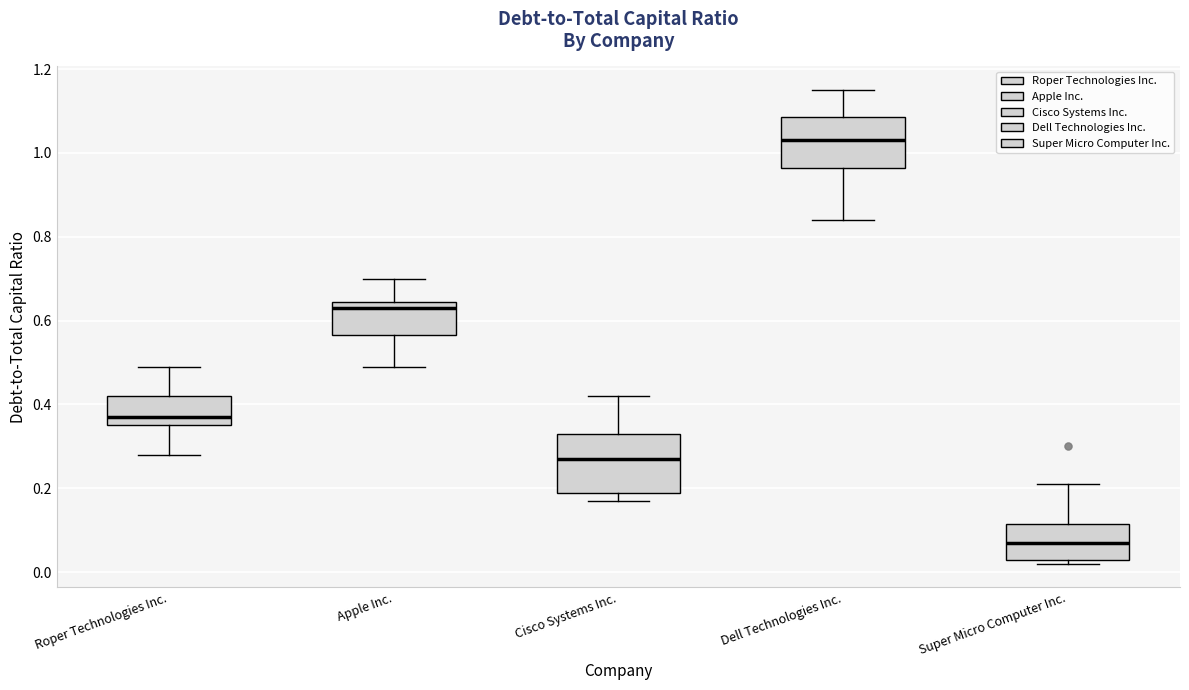

Reading left to right, read every box against the y-axis: the position of its median line, the range the box covers, and the ends of its whiskers. The values are not printed on the chart, so give them approximately, as read against the axis.

Roper Technologies Inc.: median 0.38, box 0.36 to 0.42, whiskers 0.28 to 0.50
Apple Inc.: median 0.64 (just below the box's upper edge), box 0.56 to 0.64, whiskers 0.50 to 0.70
Cisco Systems Inc.: median 0.28, box 0.20 to 0.34, whiskers 0.18 to 0.42
Dell Technologies Inc.: median 1.04, box 0.96 to 1.08, whiskers 0.84 to 1.16
Super Micro Computer Inc.: median 0.08, box 0.04 to 0.12, whiskers 0.02 to 0.22